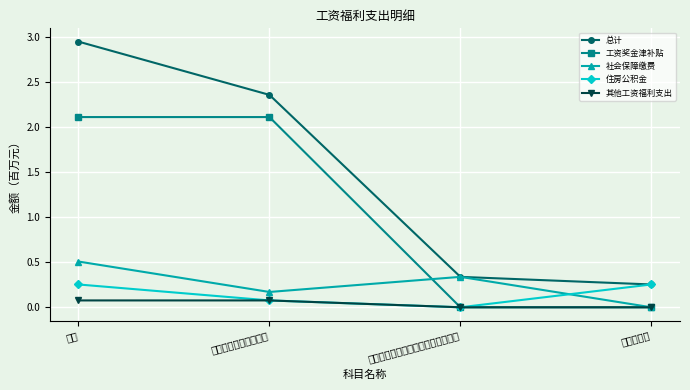

List the series in order of their peak value, highest first.

总计, 工资奖金津补贴, 社会保障缴费, 住房公积金, 其他工资福利支出